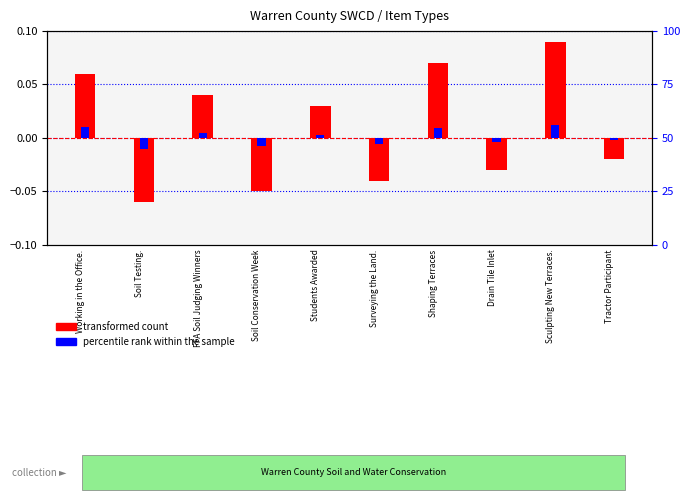

Rank the series at Surveying the Land. from highest to lowest value.

percentile rank within the sample, transformed count